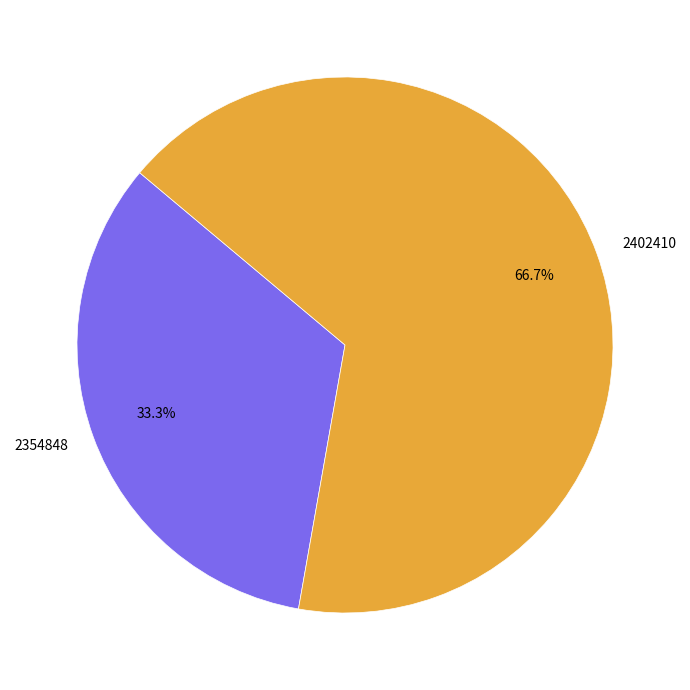

To the nearest percent, what is the difference between the 2402410 and 2354848 slice percentages?

33%